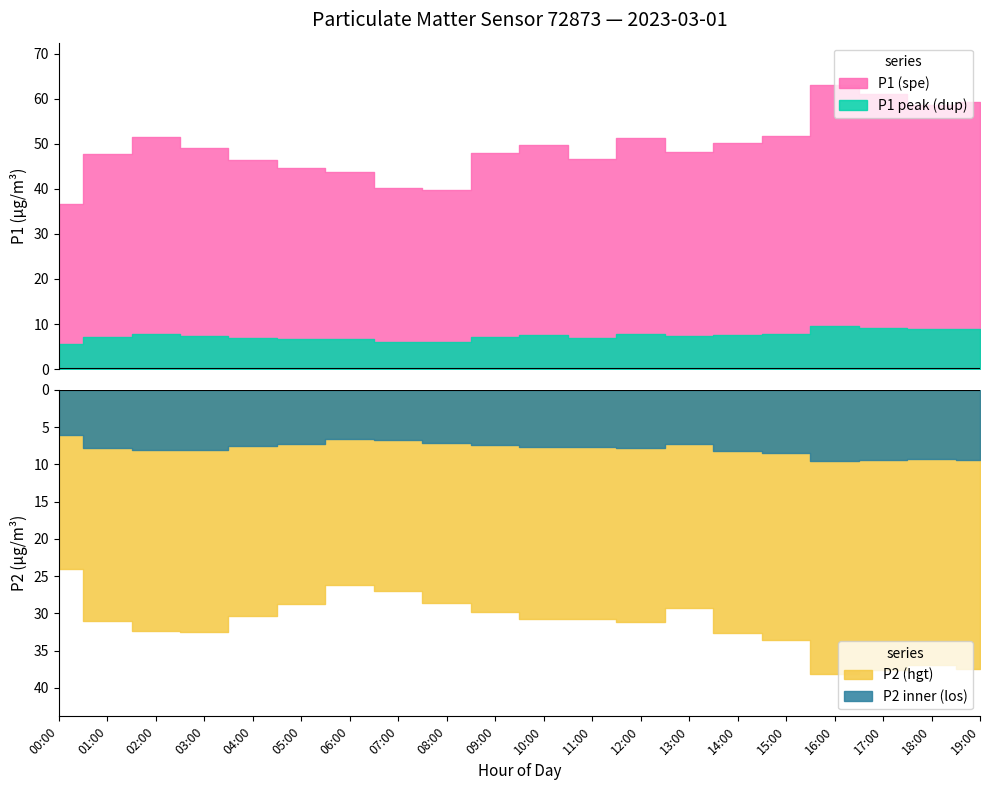

Which series has the largest total across all categories?

P1